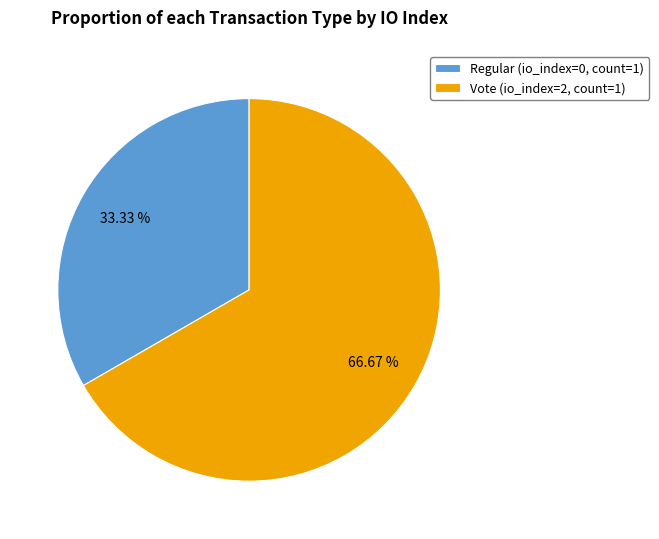

What is the ratio of the value at Regular (io_index=0, count=1) to the value at Vote (io_index=2, count=1)?

0.5